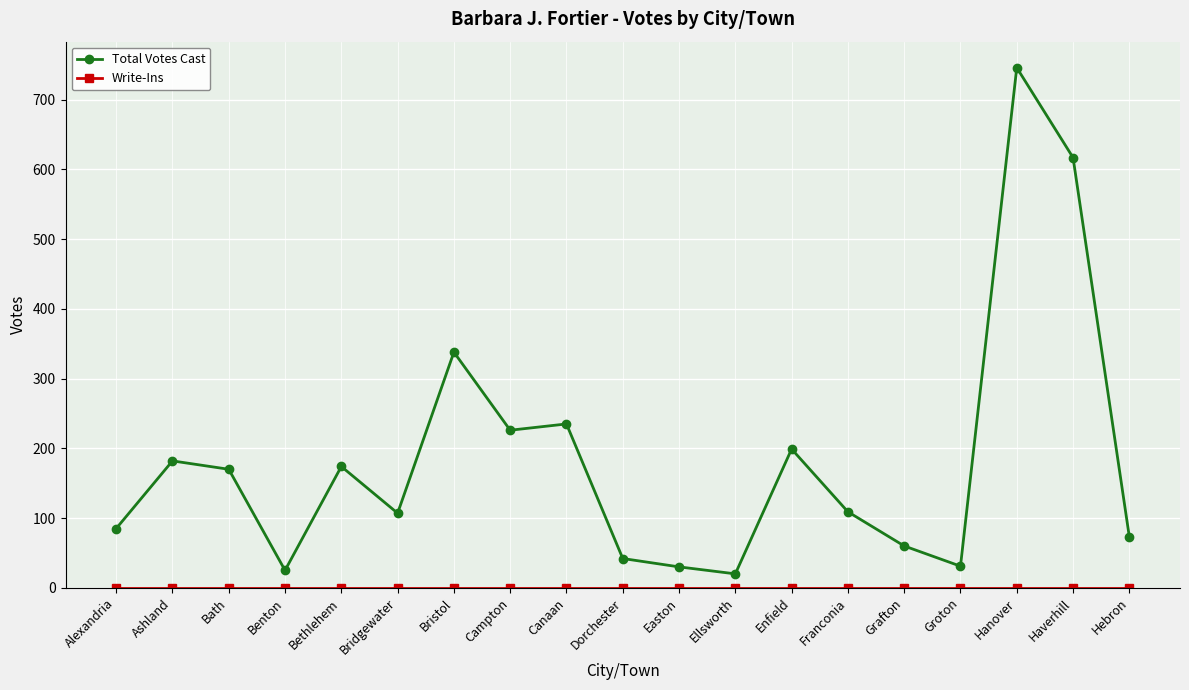

Which series has the largest range (max minus min)?

Total Votes Cast